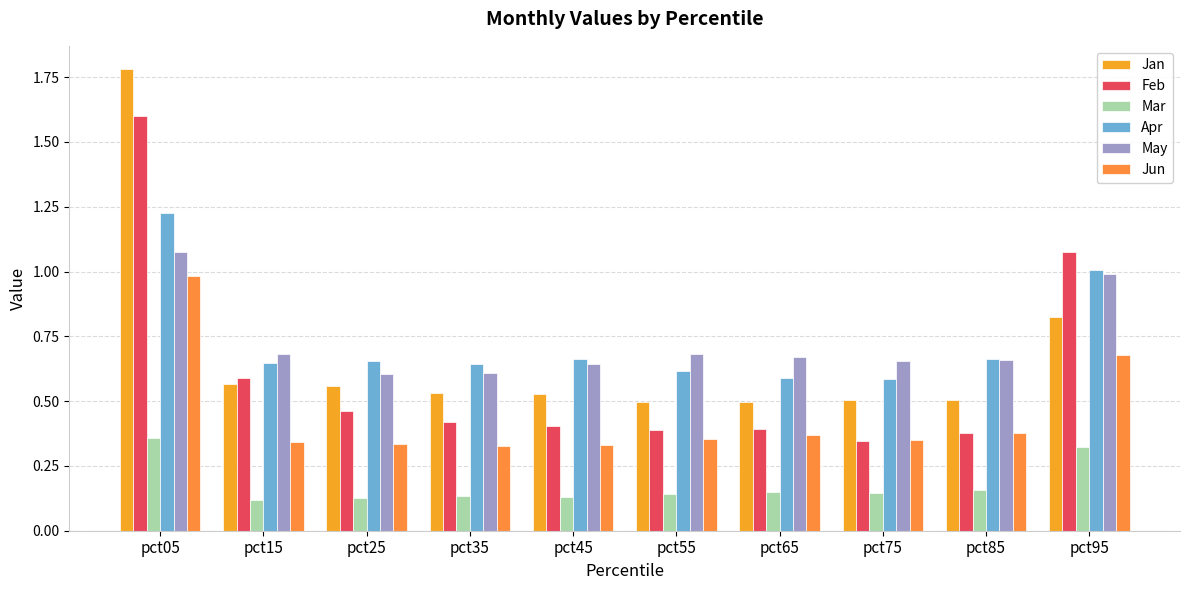

How many bars are there in total?

60